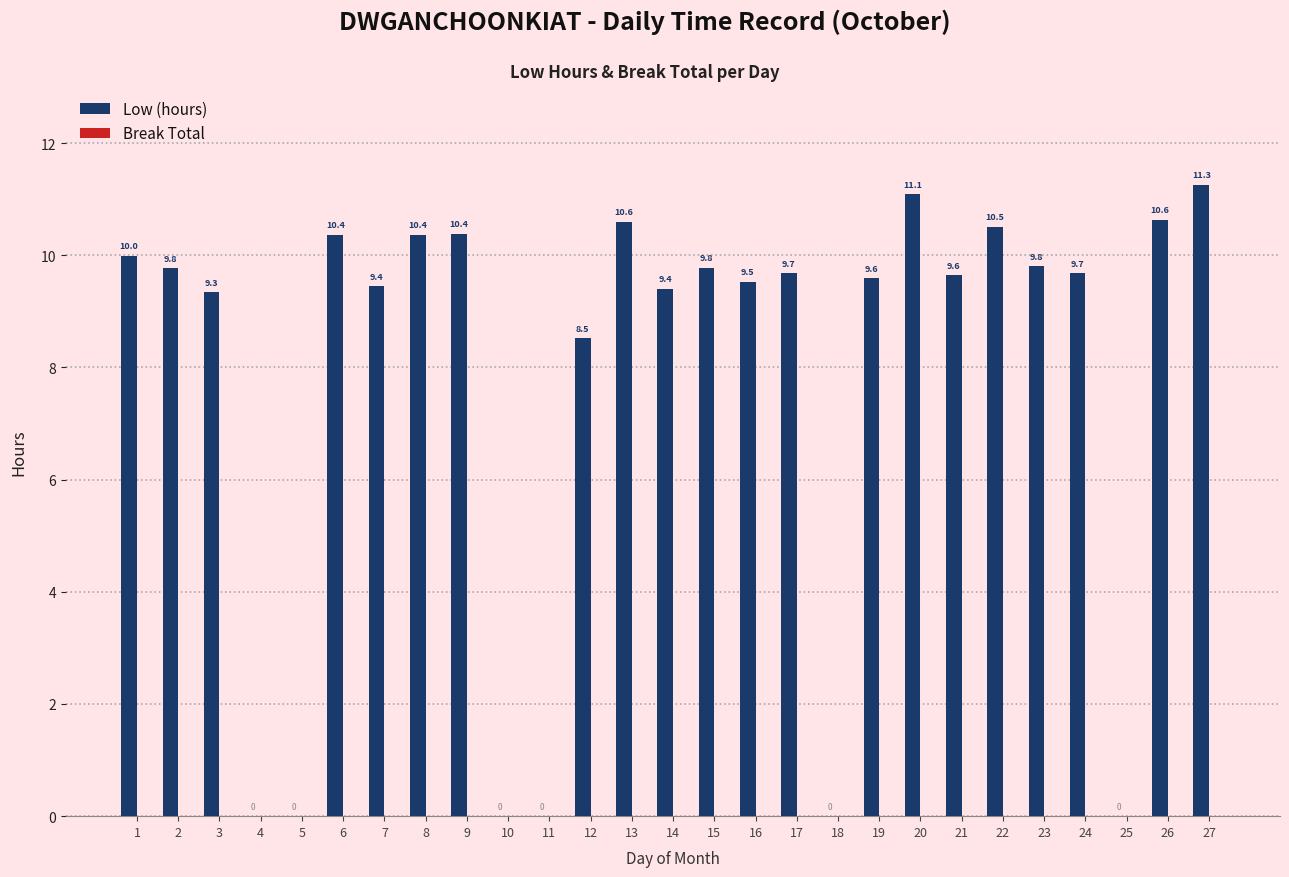

What is the maximum value shown in the chart?

11.3